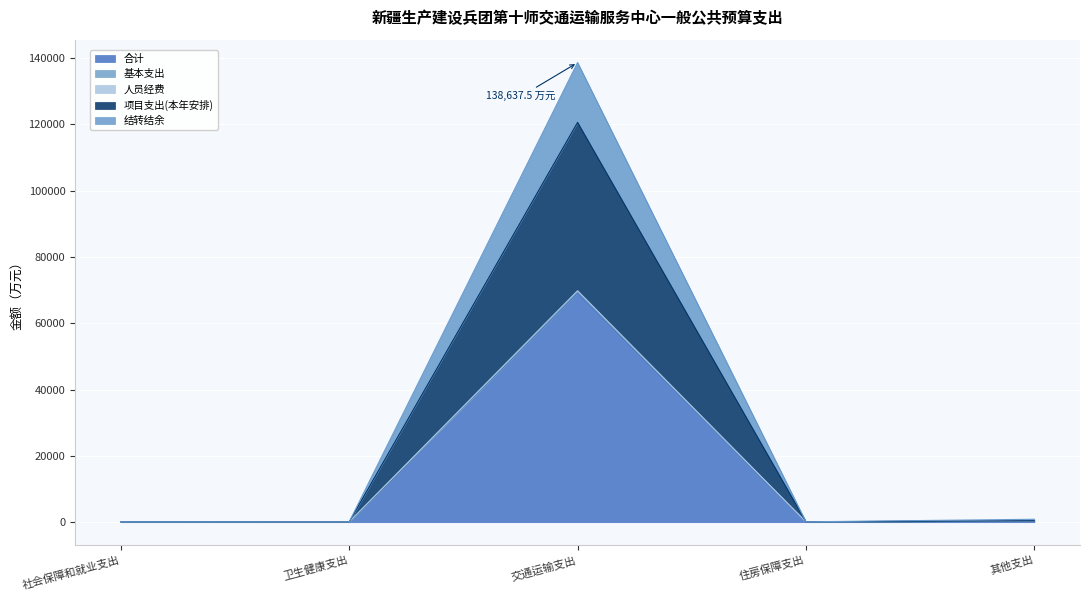

What are all the series names shown in the legend?

合计, 基本支出, 人员经费, 项目支出(本年安排), 结转结余